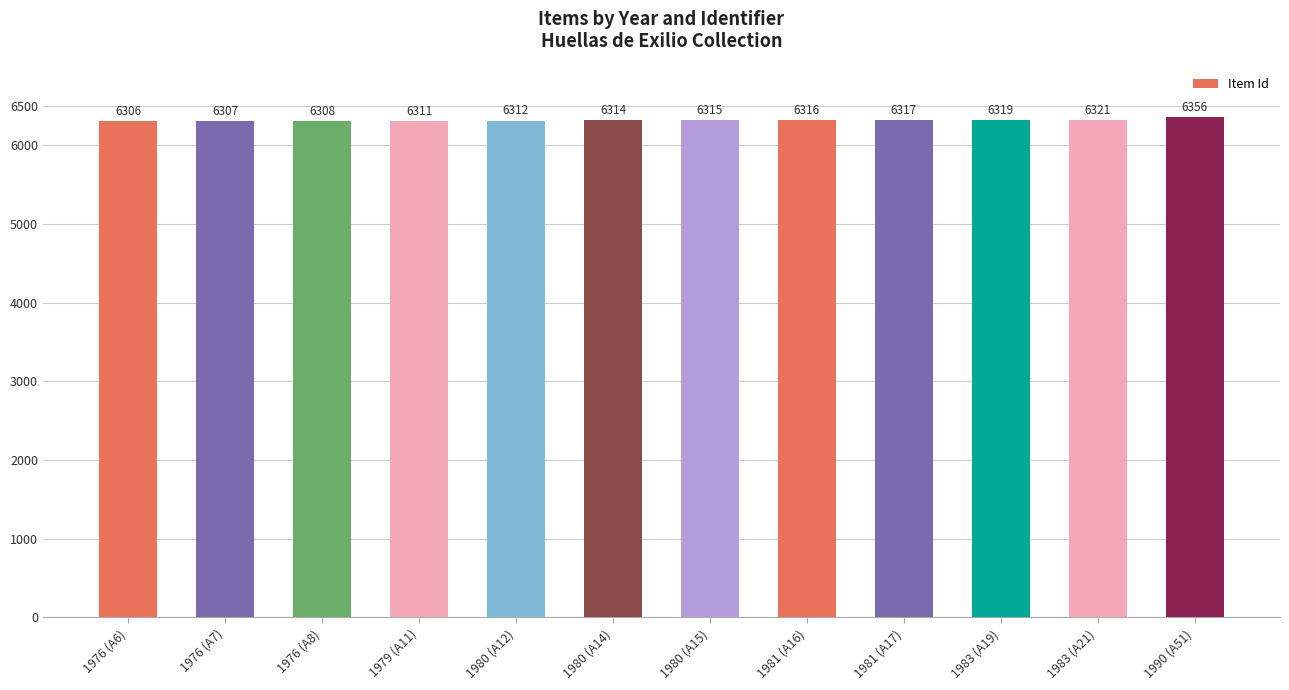

What is the greatest value displayed?

6356